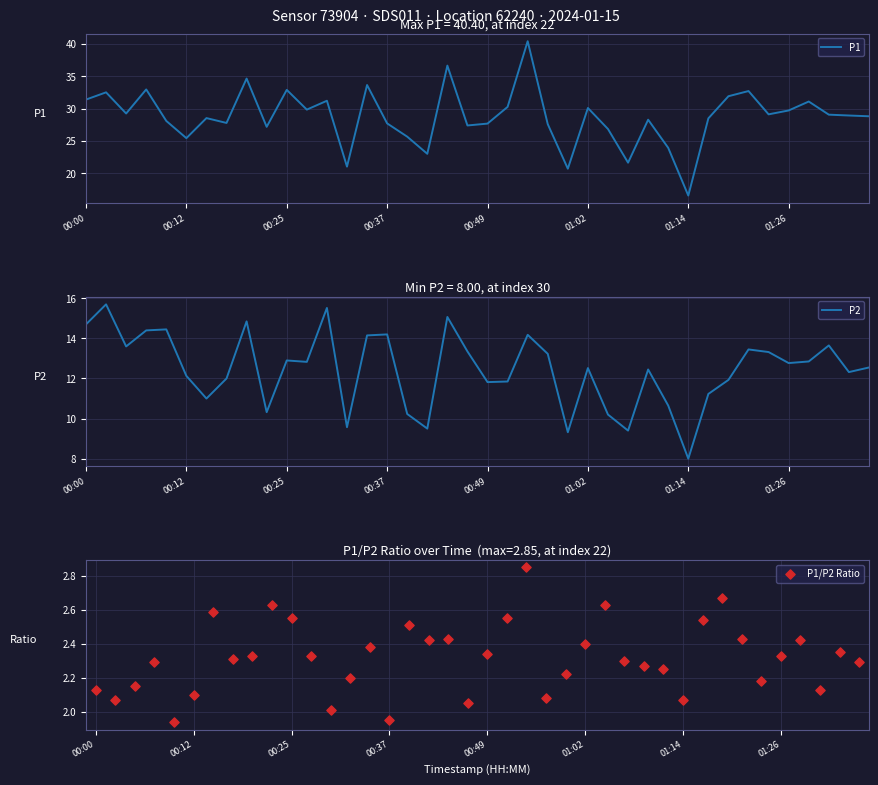

Is it true that P2 equals 16.7 at 01:26?

False